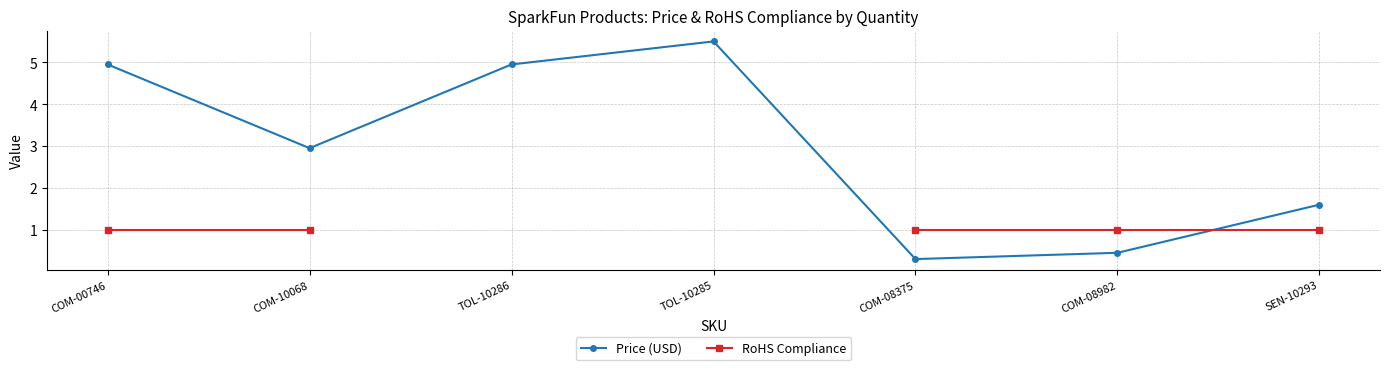

What is the maximum value shown in the chart?

5.5